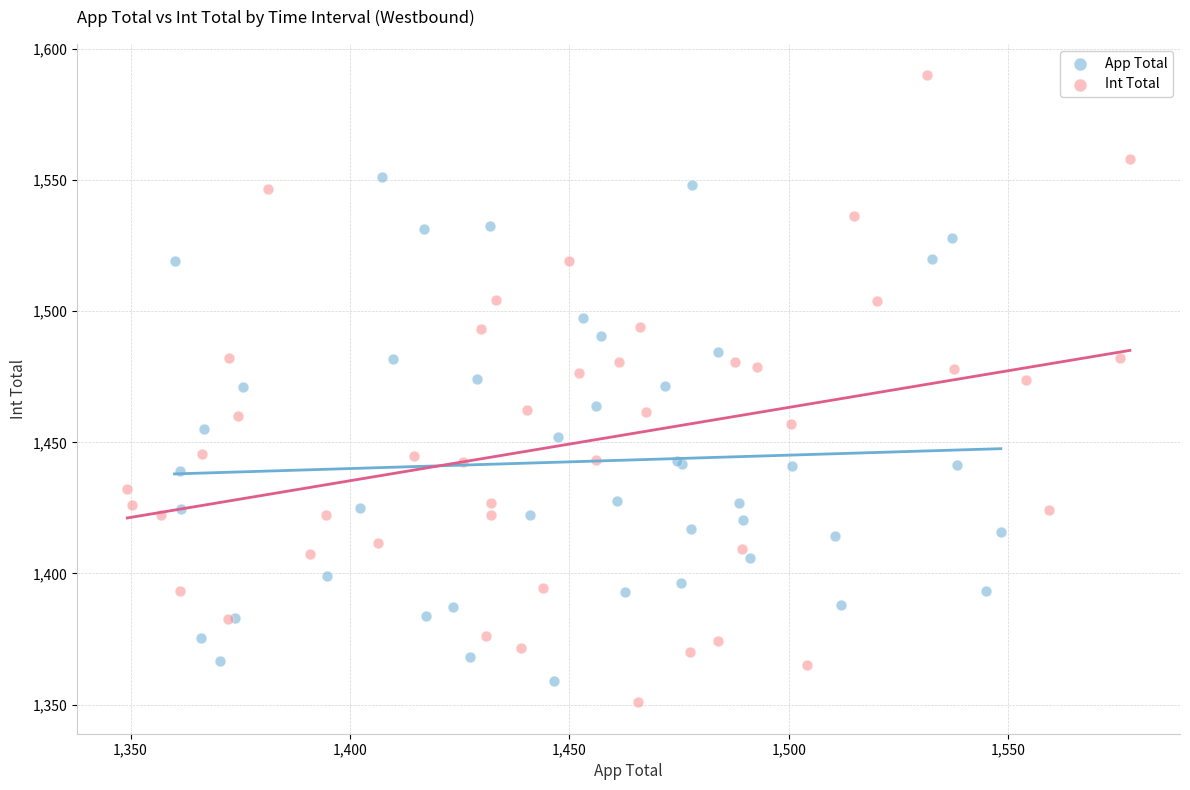

Which series reaches the maximum Y coordinate?

Int Total